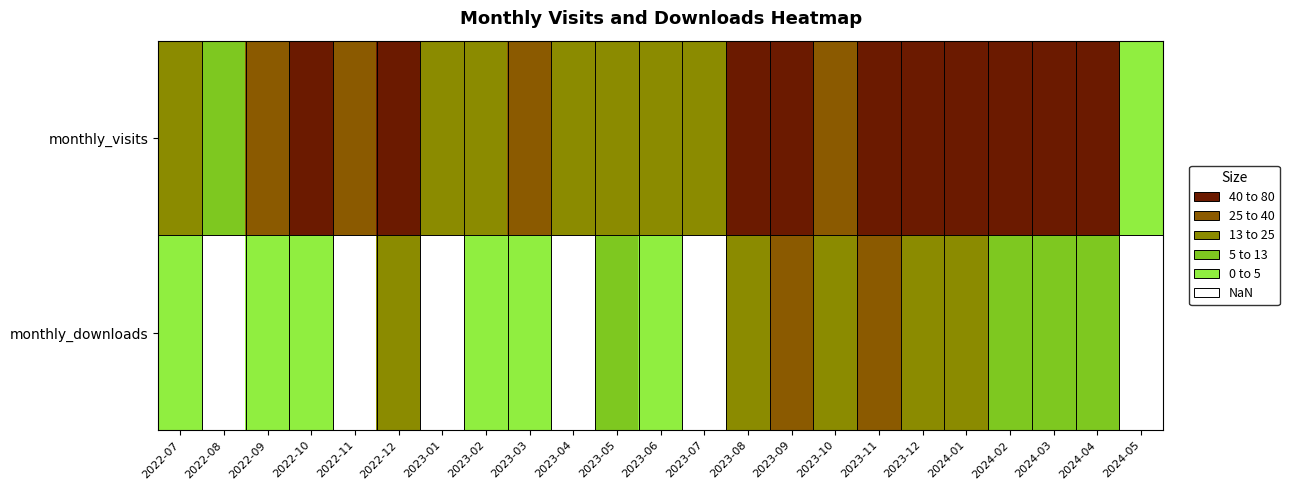

Count the number of data series in this chart.

2